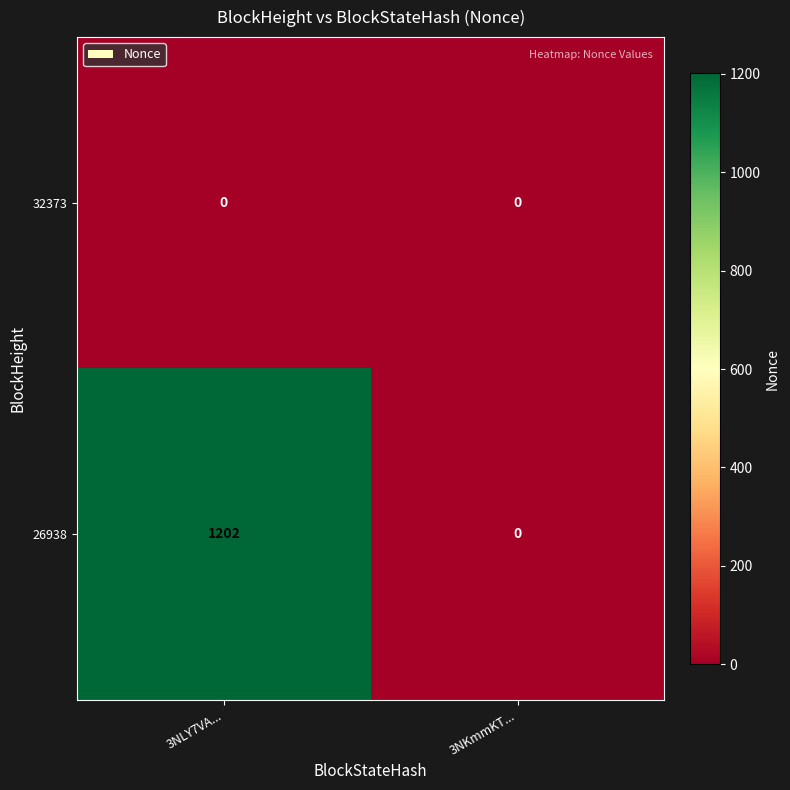

Which category has the highest value across all series?

3NLY7VA...